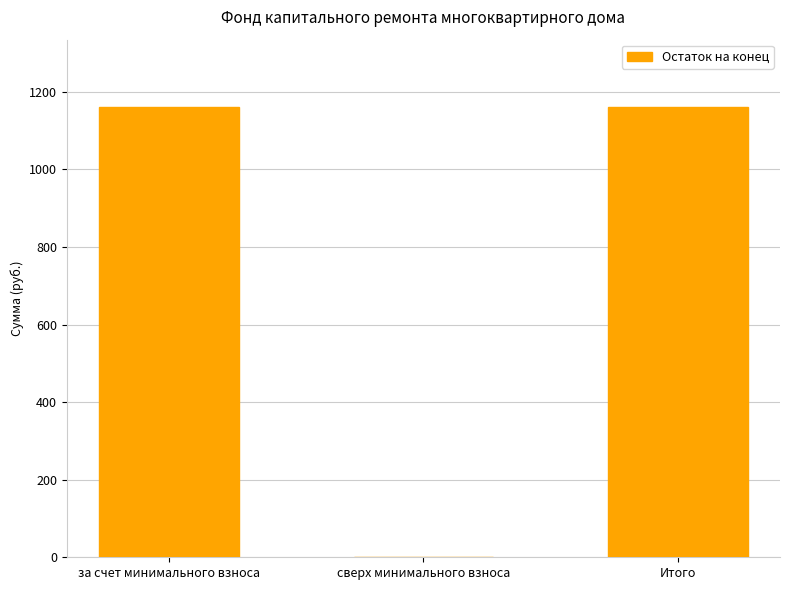

How many data points does each series have?

3